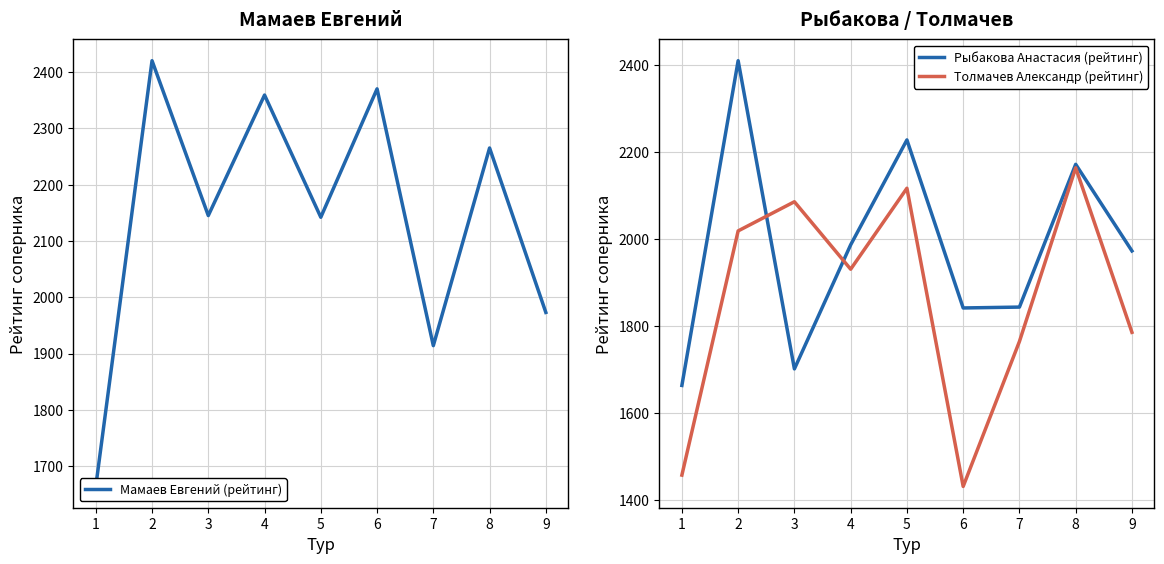

What is the spread (max minus min) of values at 9?

187